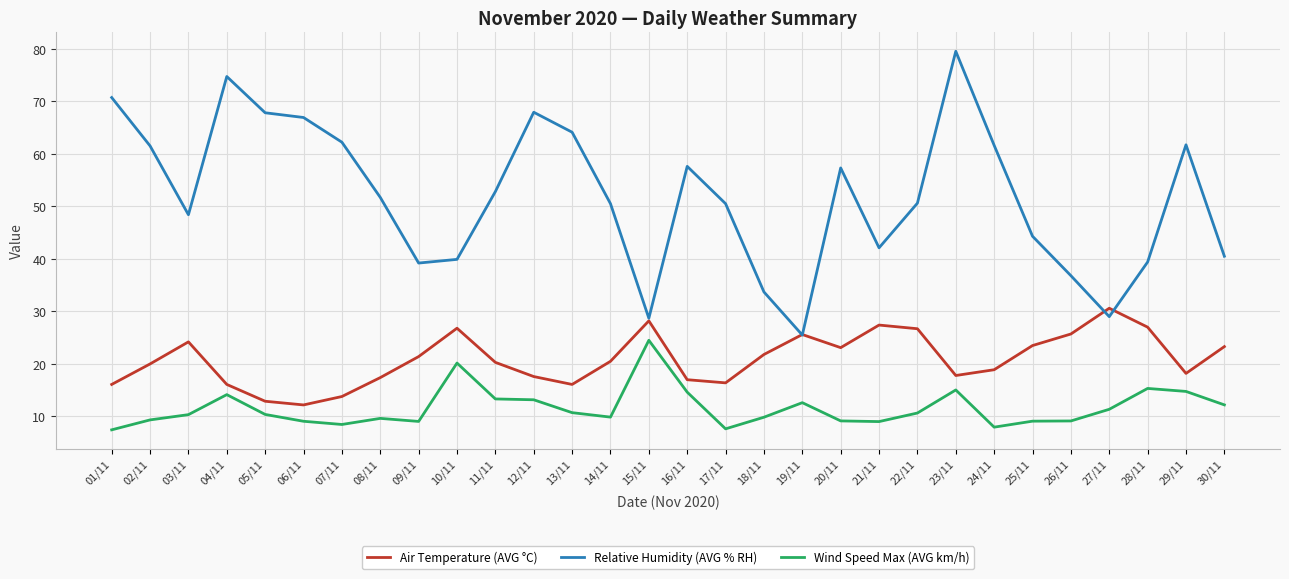

How many series are shown in this chart?

3